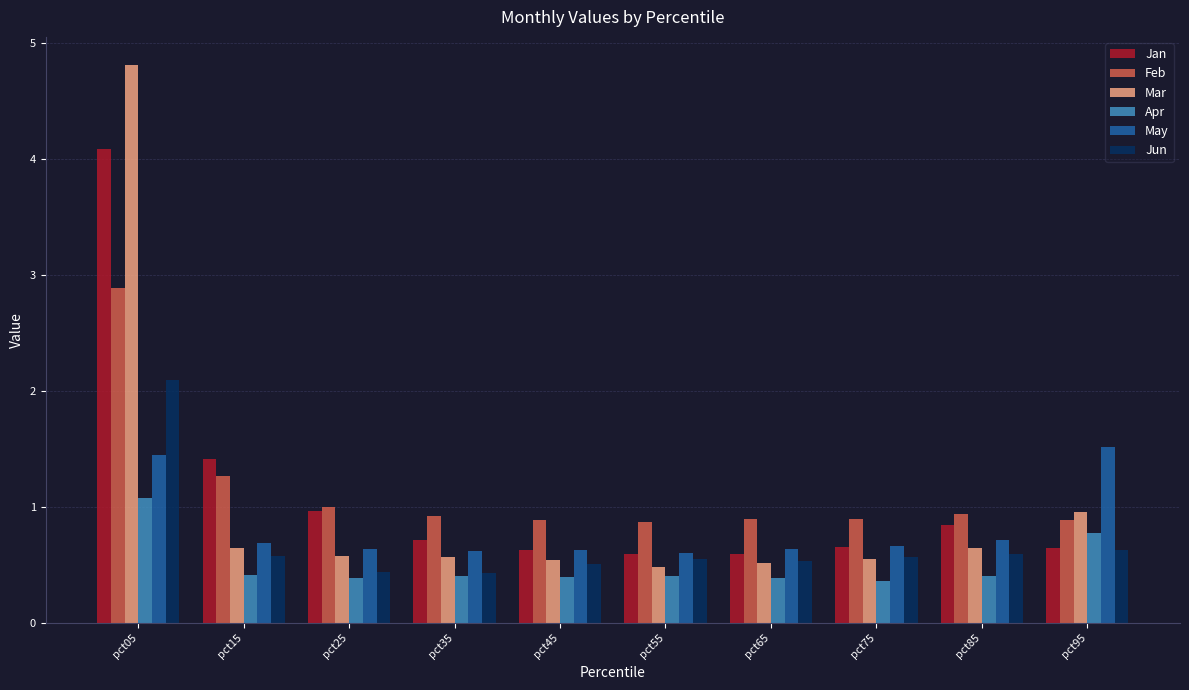

What is the difference between the maximum and minimum values in the Feb series?

2.0